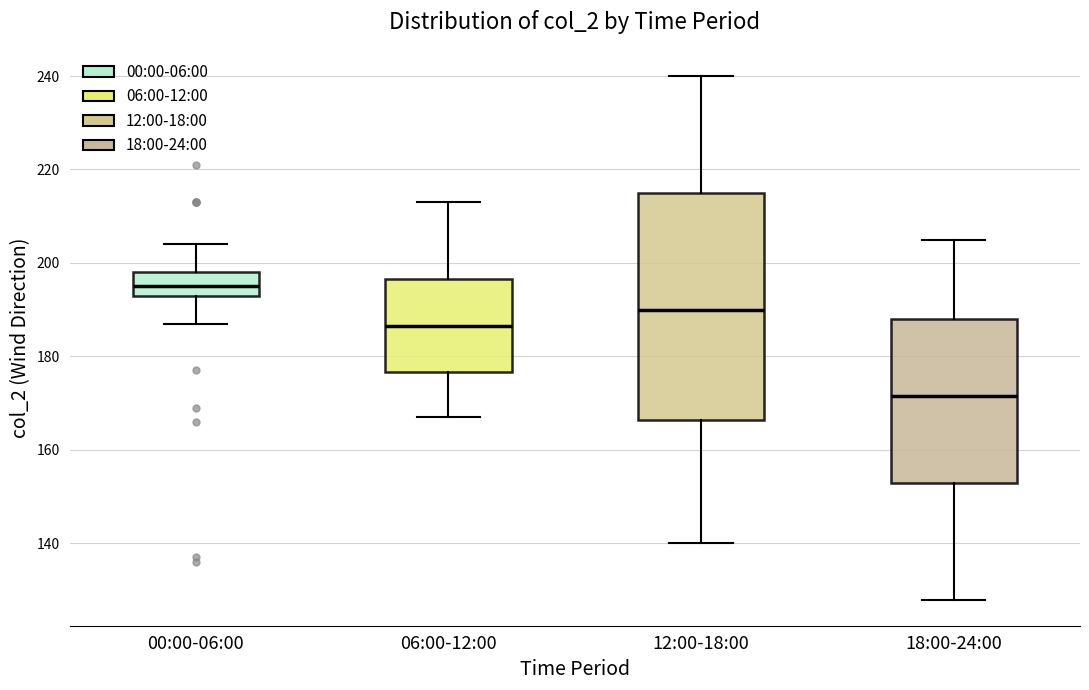

Which box has the lowest median line?

18:00-24:00